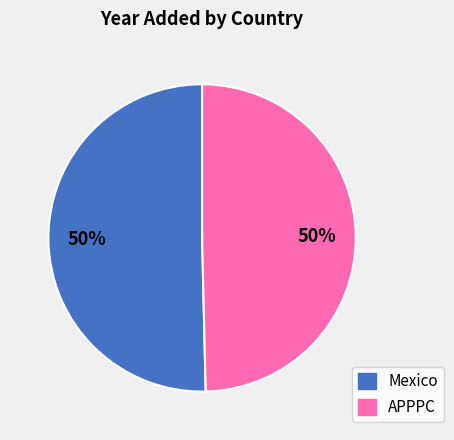

Count the number of slices in the pie.

2